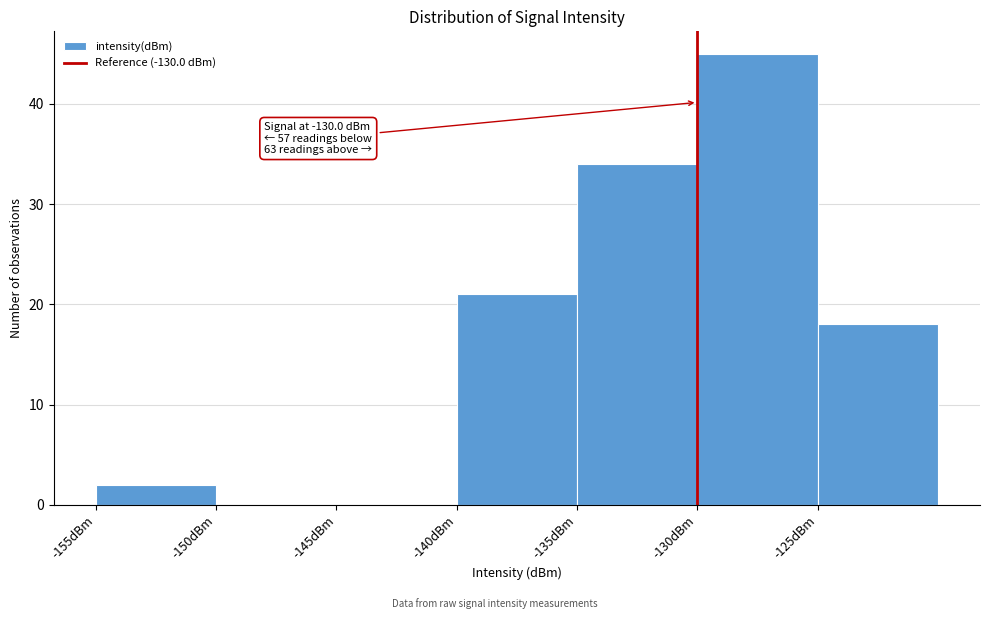

Over which range of the x-axis is the bar tallest?

-130 to -125